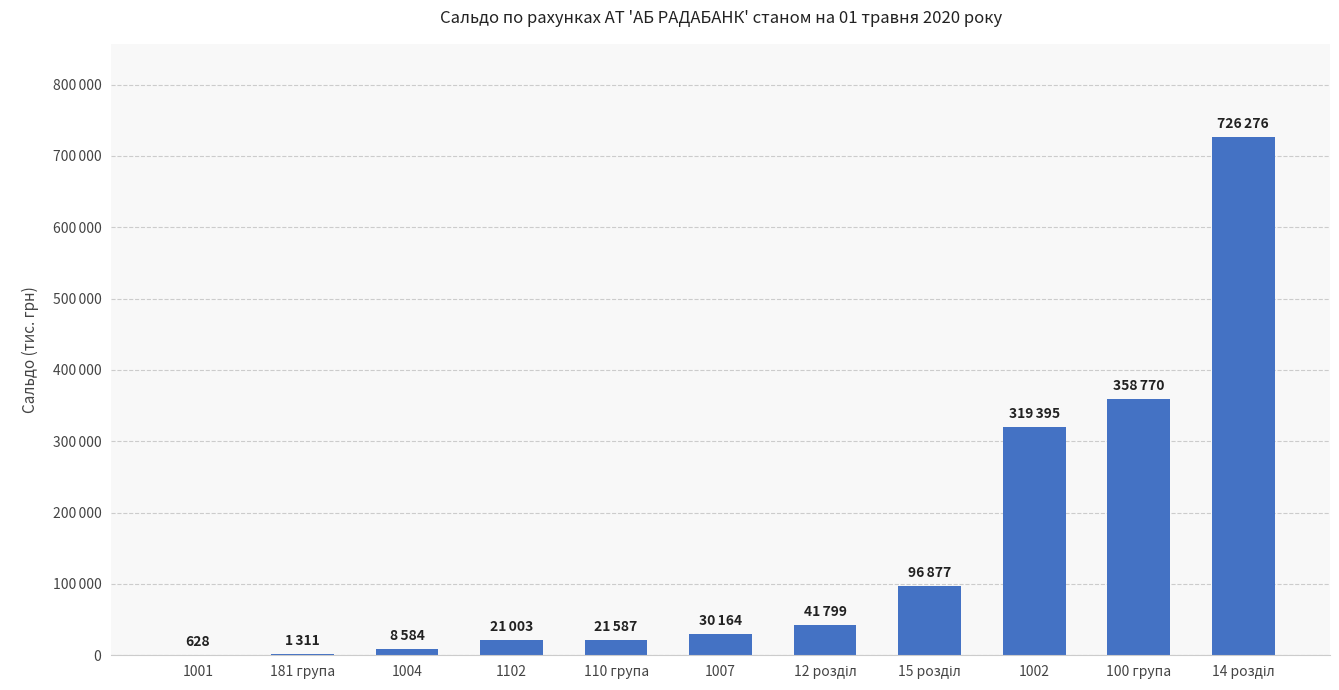

Are the bars horizontal?

No